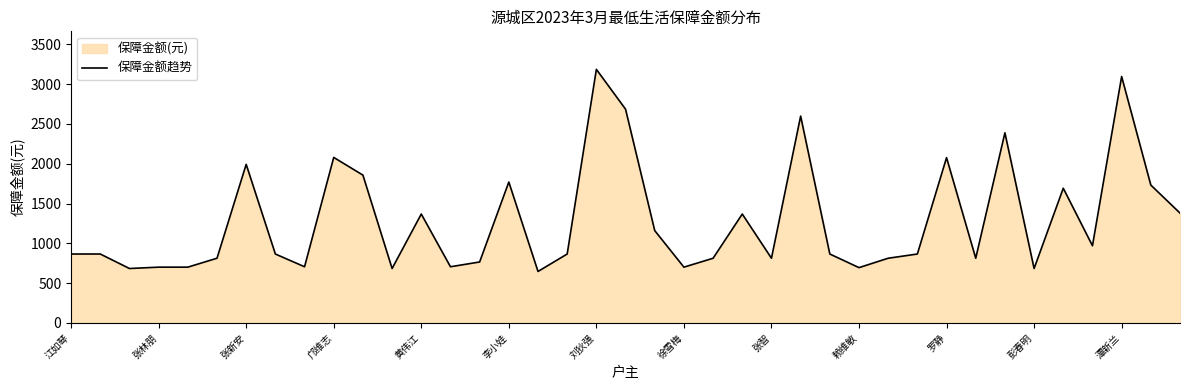

The chart shows a value of 1770 at 李小娃. True or false?

True